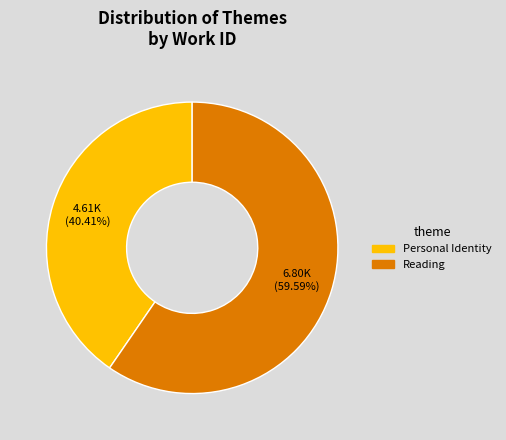

Is it true that Reading is 60% of the pie?

True